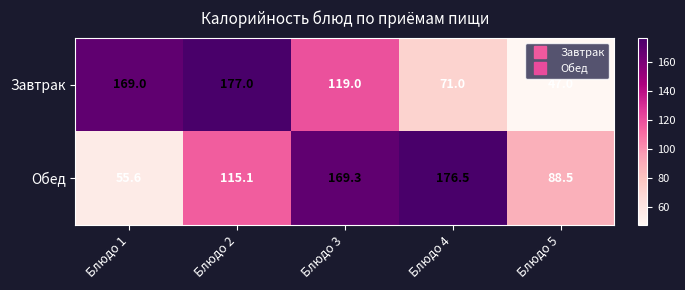

What is the difference between the highest and lowest values at Блюдо 1?

113.4